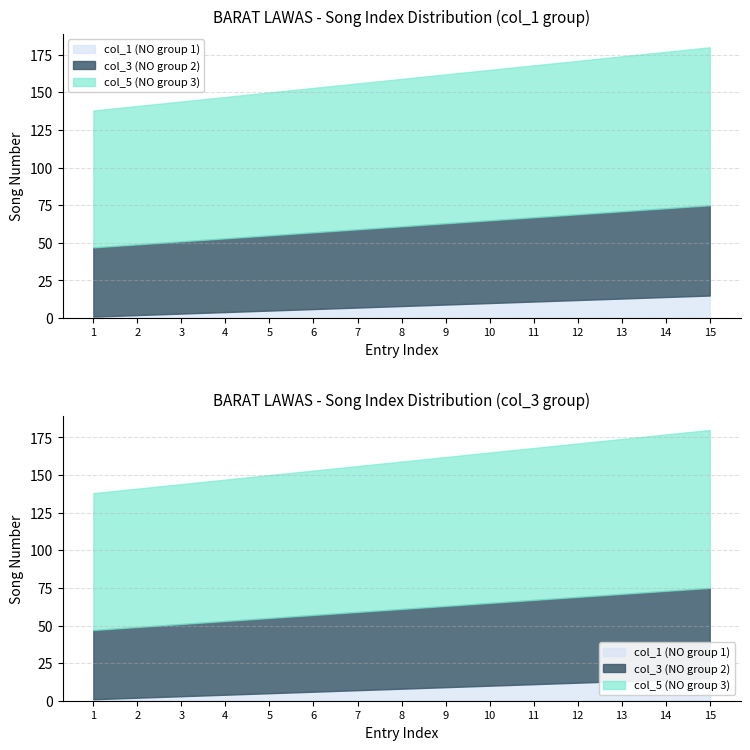

The value of BARAT_LAWAS_col_3 at 4 is 21. True or false?

False